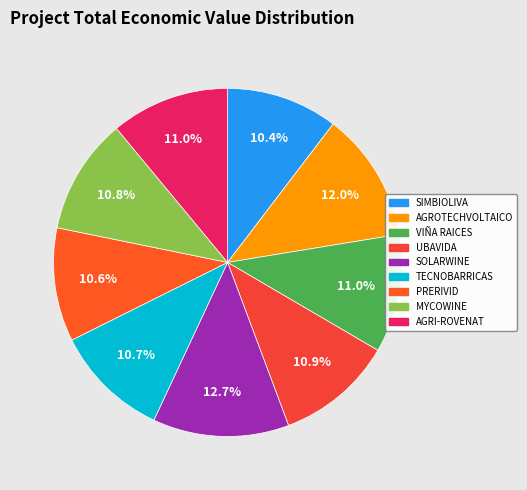

Which has a higher value, VIÑA RAICES or UBAVIDA?

VIÑA RAICES